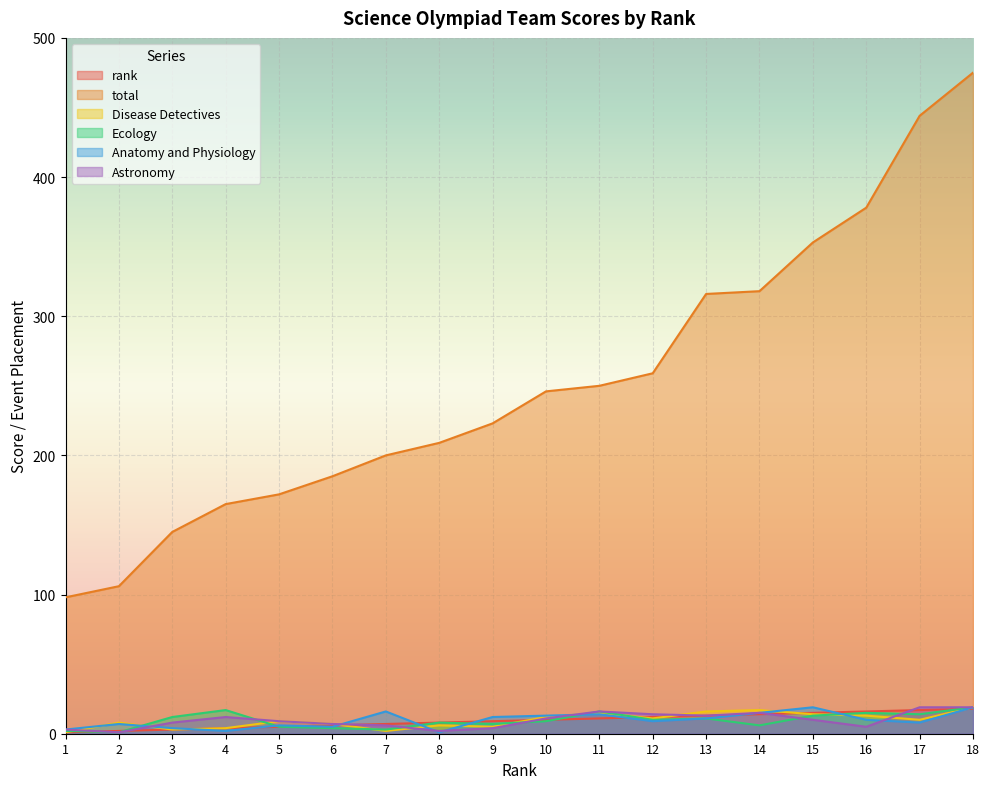

True or false: Astronomy has a value of 1 at 8.

False